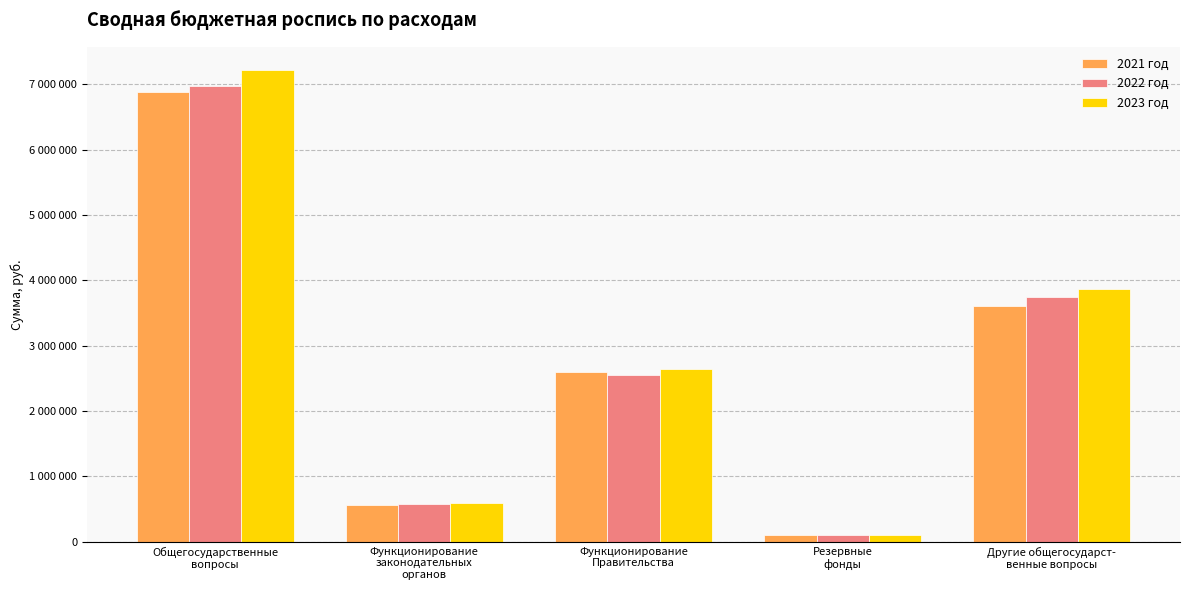

What is the sum of all 2022 год values?

13945800